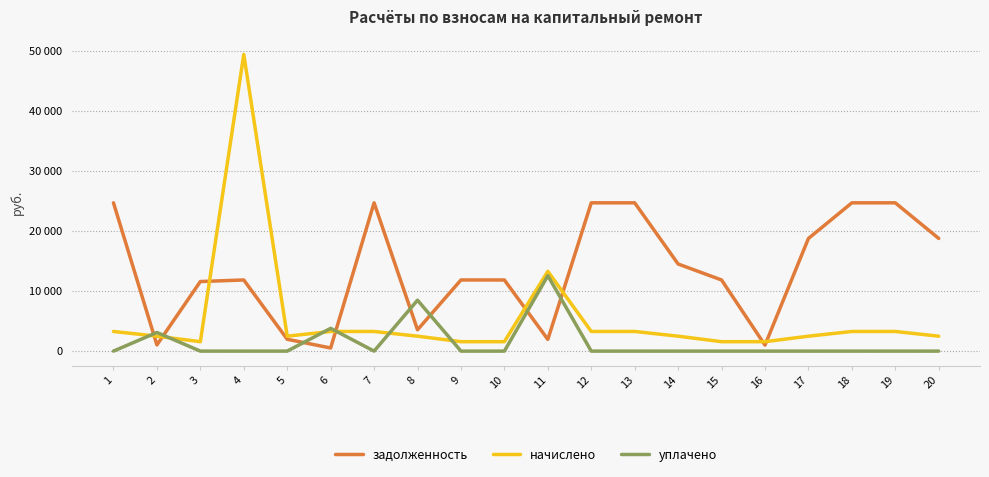

Does the chart have visible grid lines?

Yes